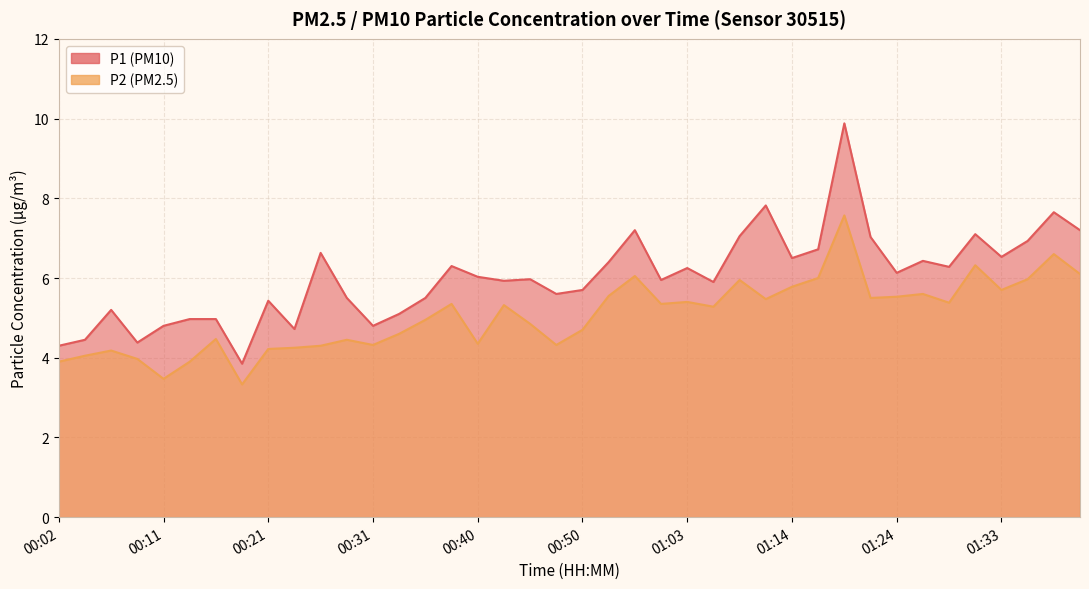

How many interior local peaks does the P1 series have?

12